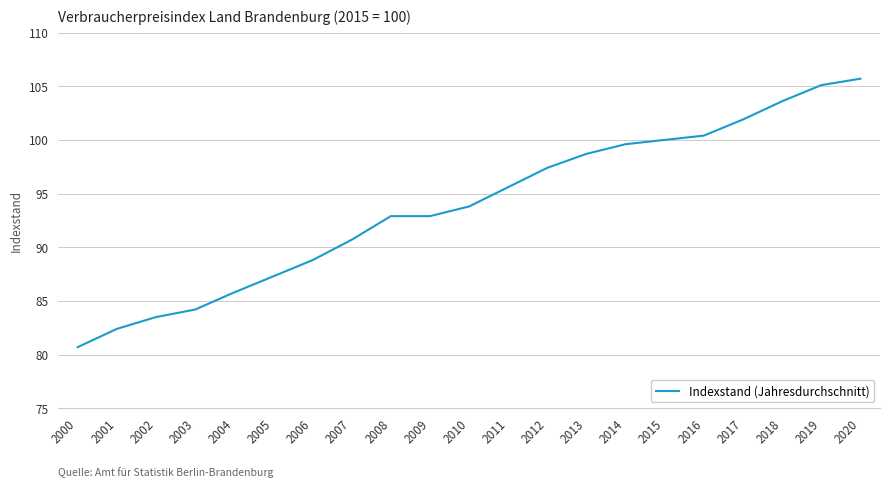

How many lines are shown in the chart?

1